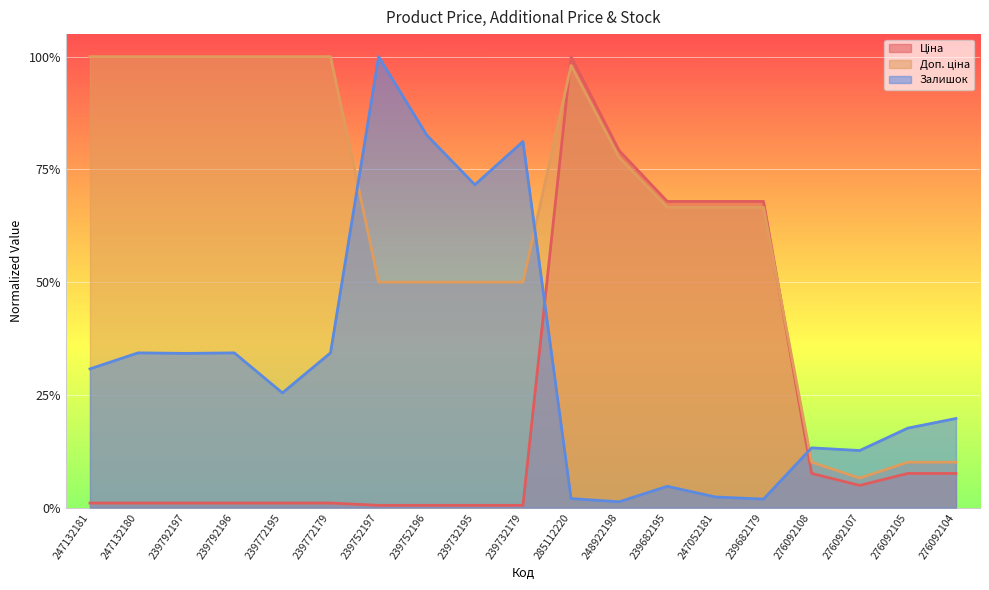

Reading left to right, extract all data points from this chart.

Ціна: 0.0	0.0	0.0	0.0	0.0	0.0	0.0	0.0	0.0	0.0	1.0	0.8	0.7	0.7	0.7	0.1	0.0	0.1	0.1
Доп. ціна: 1.0	1.0	1.0	1.0	1.0	1.0	0.5	0.5	0.5	0.5	1.0	0.8	0.7	0.7	0.7	0.1	0.1	0.1	0.1
Залишок: 0.3	0.3	0.3	0.3	0.3	0.3	1.0	0.8	0.7	0.8	0.0	0.0	0.0	0.0	0.0	0.1	0.1	0.2	0.2